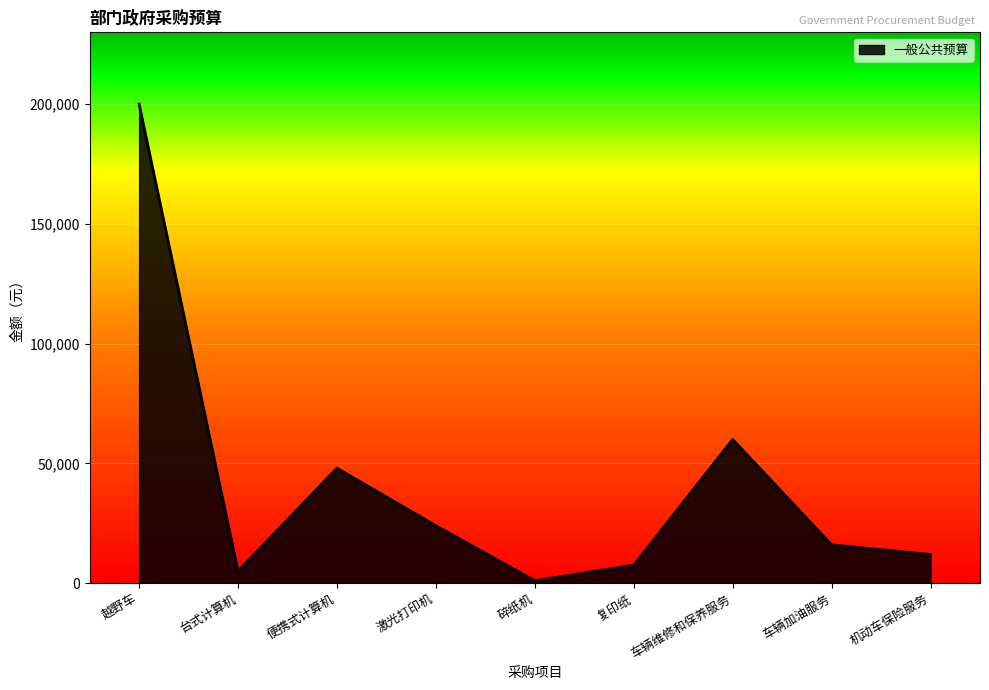

Which category has the highest value across all series?

越野车